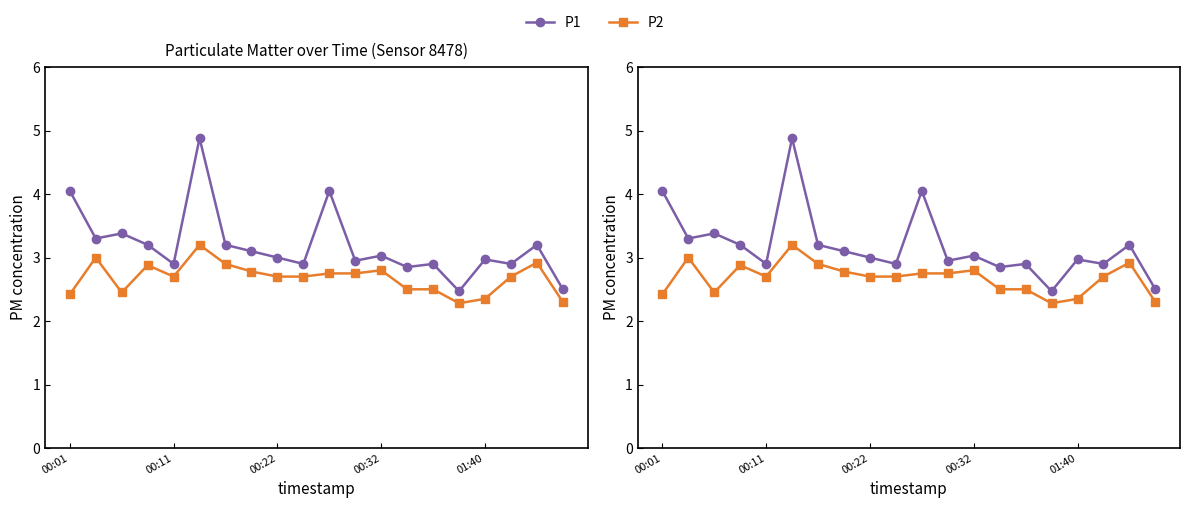

What are all the series names shown in the legend?

P1, P2